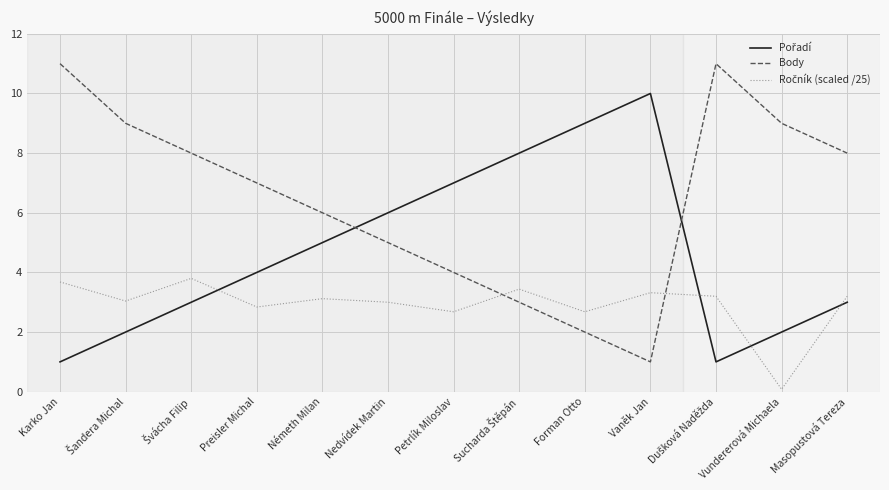

What is the total value across all series at Nedvídek Martin?

14.0